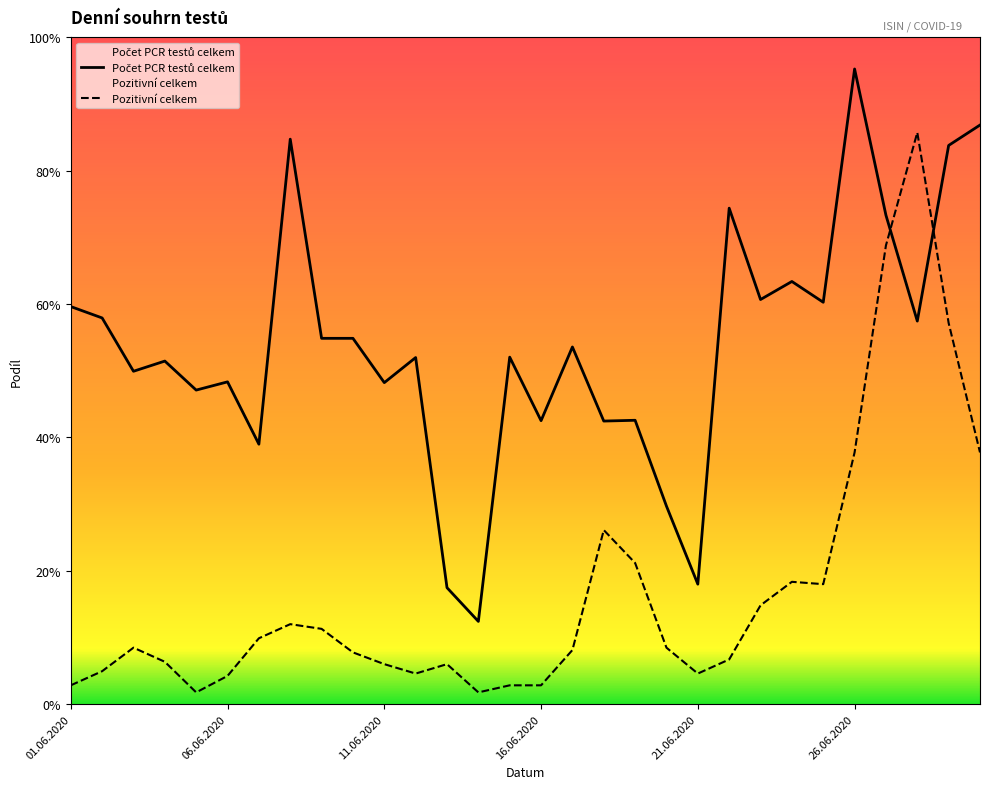

List the series in order of their peak value, highest first.

Počet PCR testů celkem, Pozitivní celkem